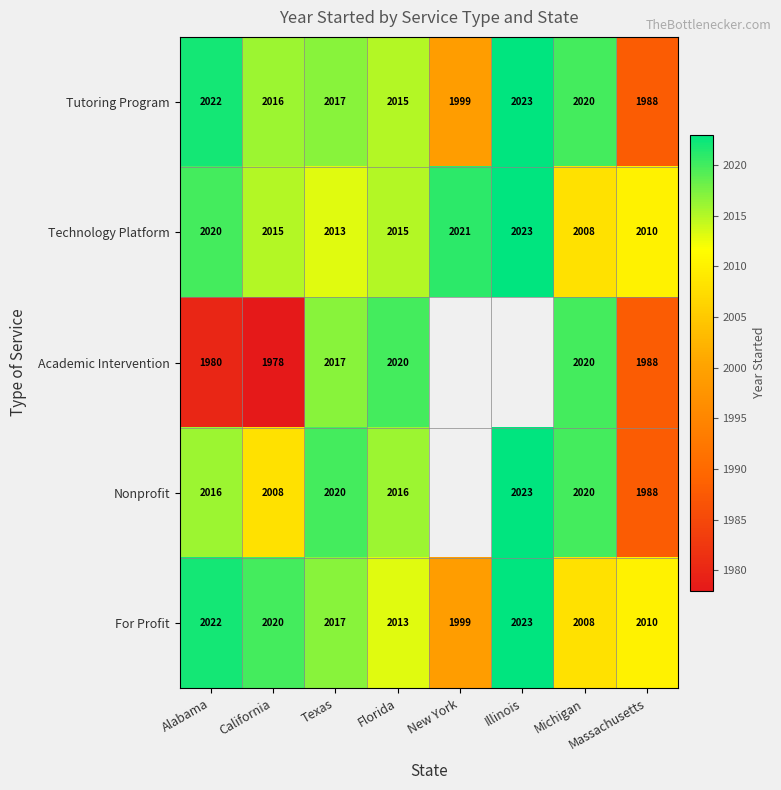

List the labels in order of Tutoring Program value, smallest first.

Massachusetts, New York, Florida, California, Texas, Michigan, Alabama, Illinois